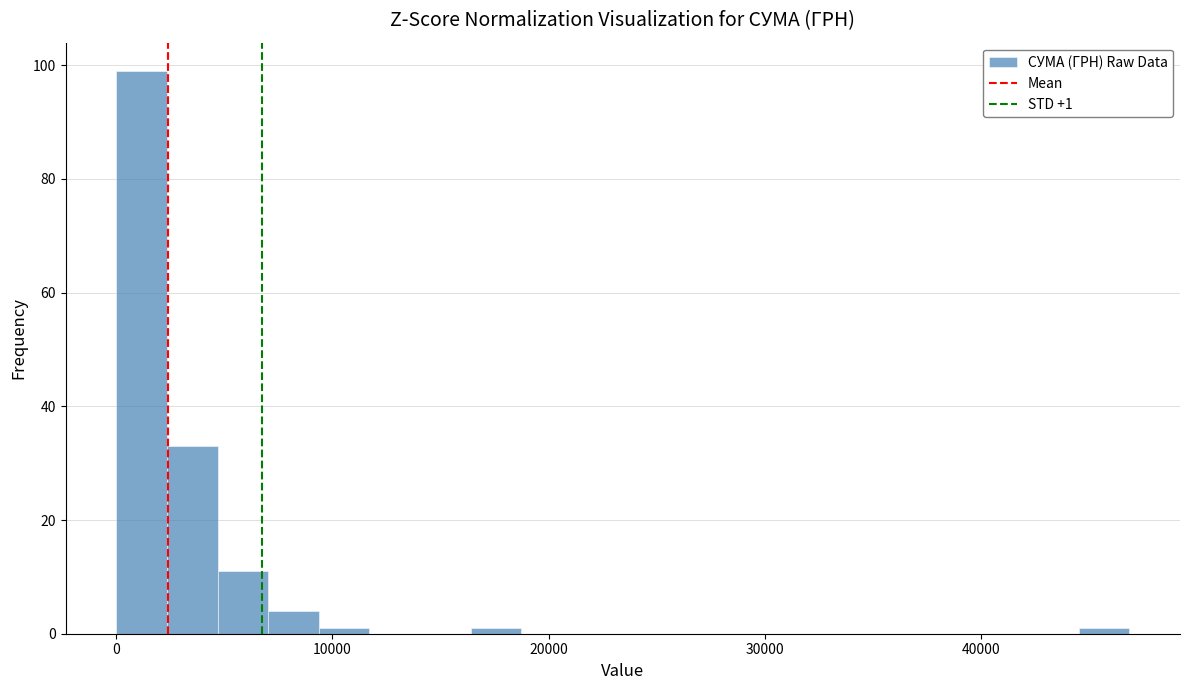

Read against the x-axis, roughly where is the centre of the tallest bar?

1000